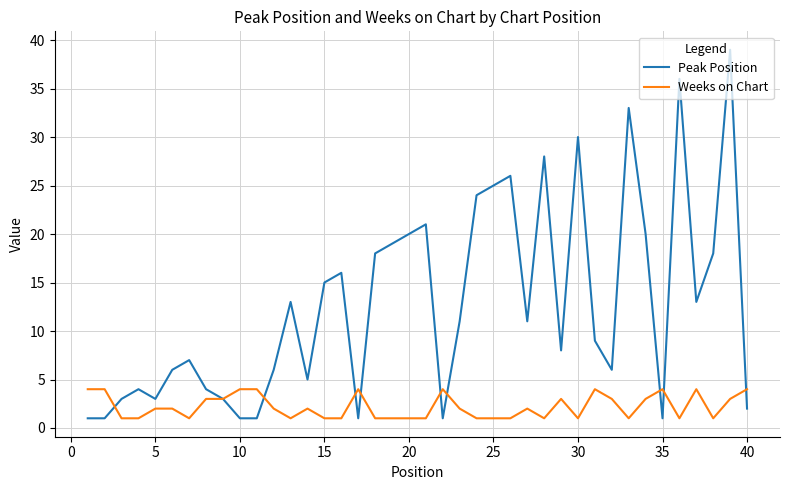

Rank the series by their average value, from lowest to highest.

Weeks on Chart, Peak Position